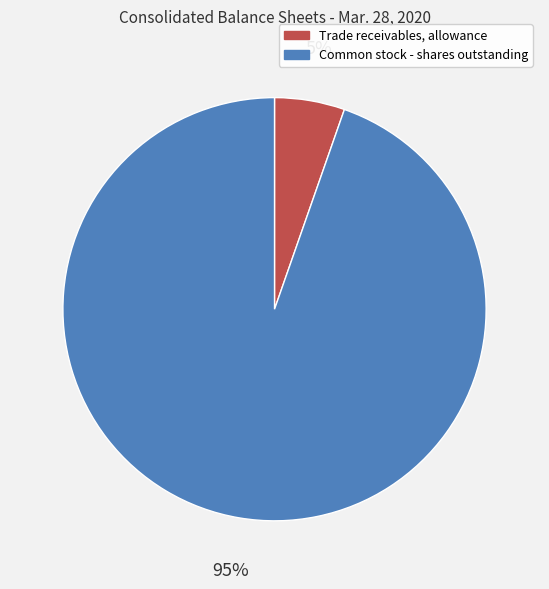

To the nearest percent, what portion does Trade receivables, allowance represent?

5%